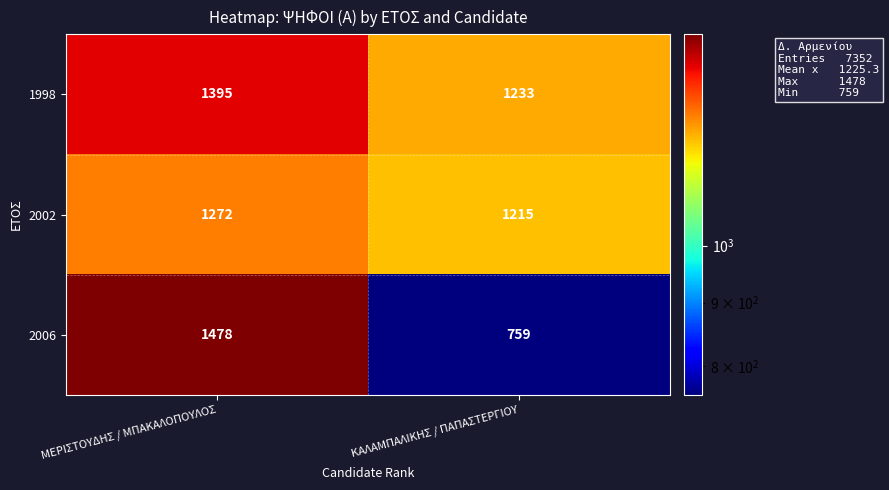

What is the difference between the maximum and minimum values in the 2002 series?

57